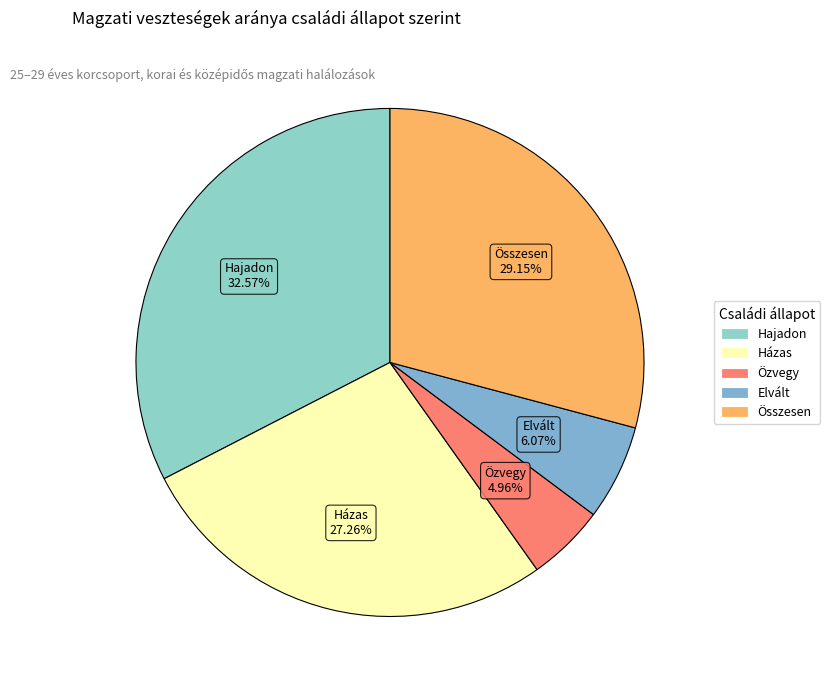

Which has a higher value, Házas or Összesen?

Összesen